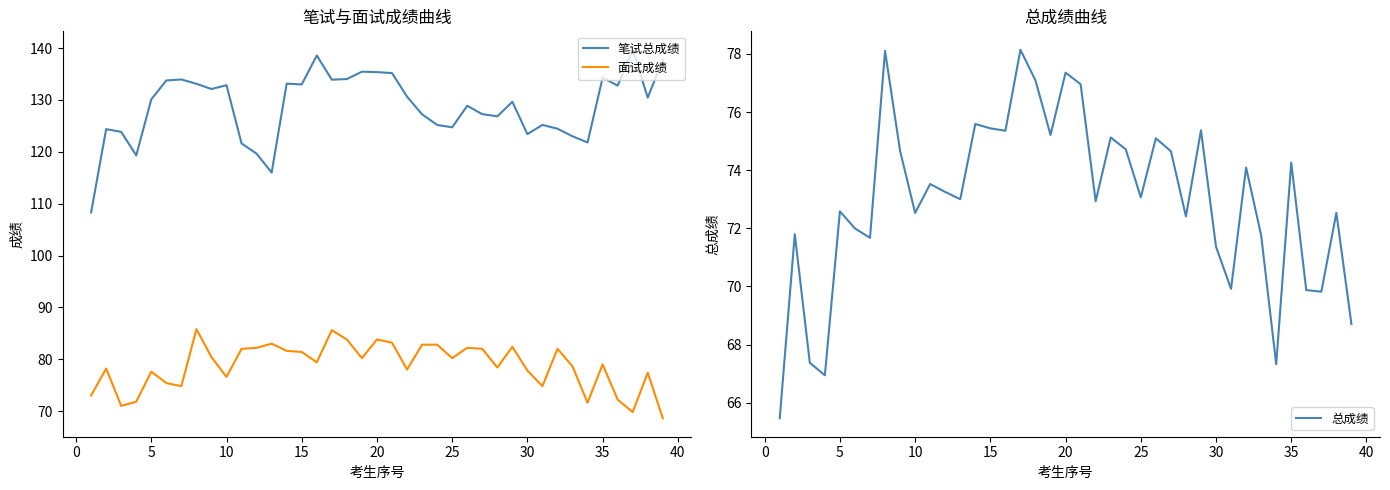

How many series are shown in this chart?

3